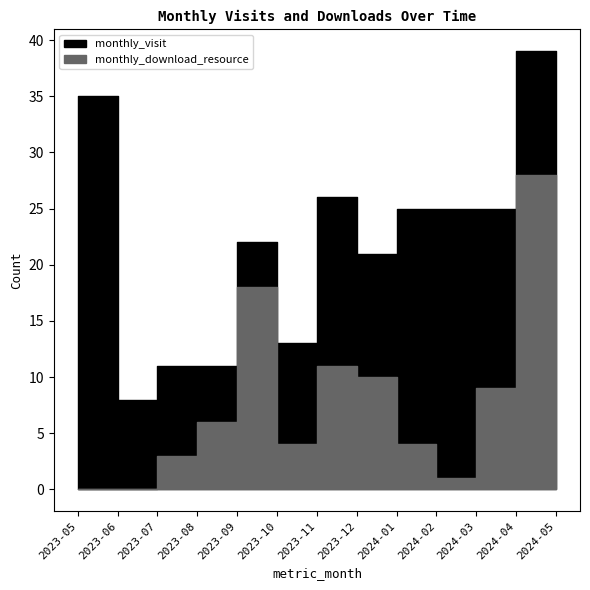

What is the difference between the maximum and second lowest values in the monthly_visit series?

28